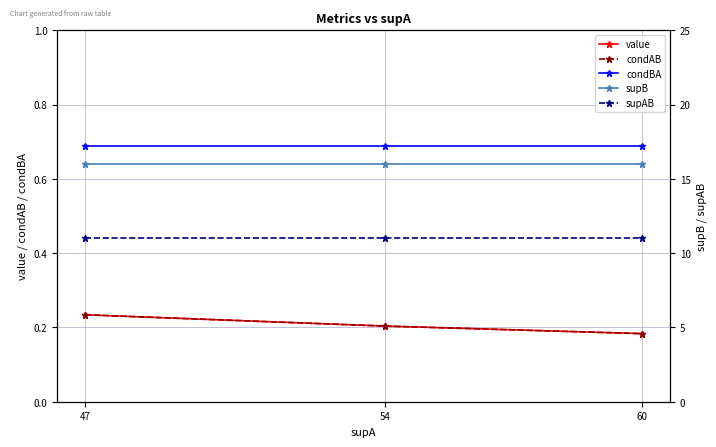

What is the average value of the condBA series?

0.7